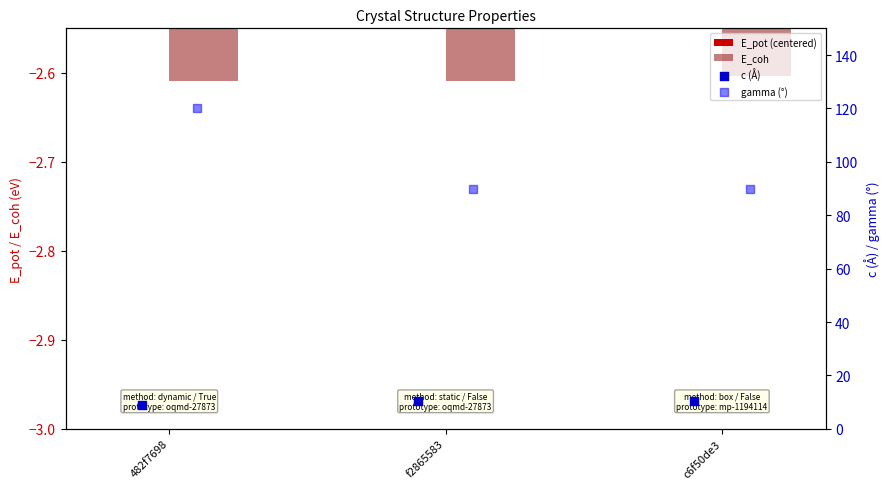

What is the total value across all series at 482f7698?

126.2